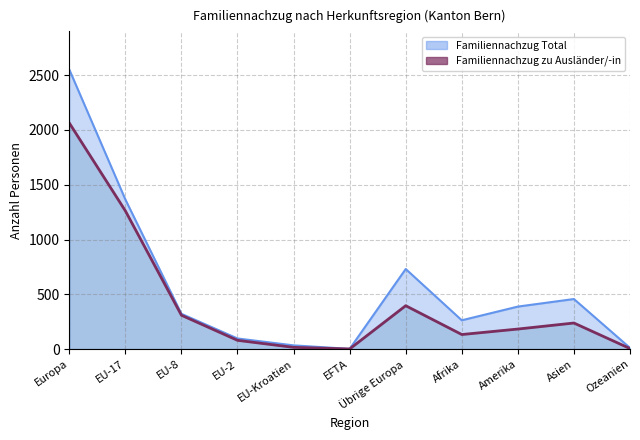

How many series are shown in this chart?

2